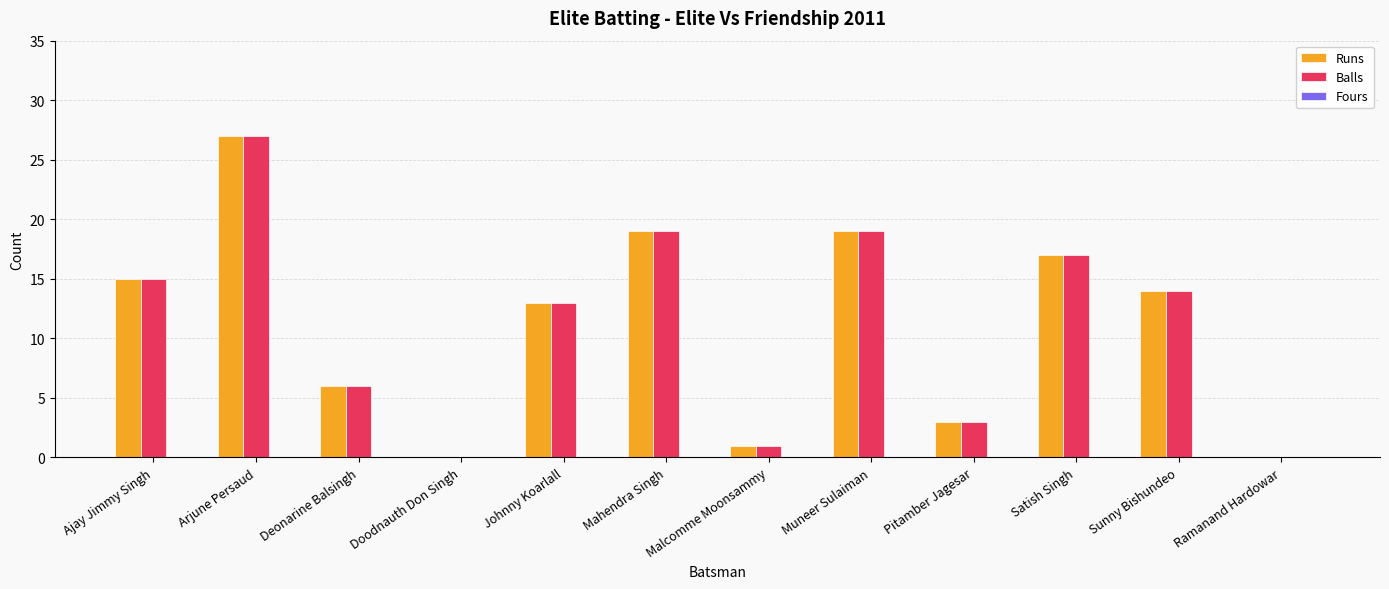

At which category is the sum across all series the highest?

Arjune Persaud